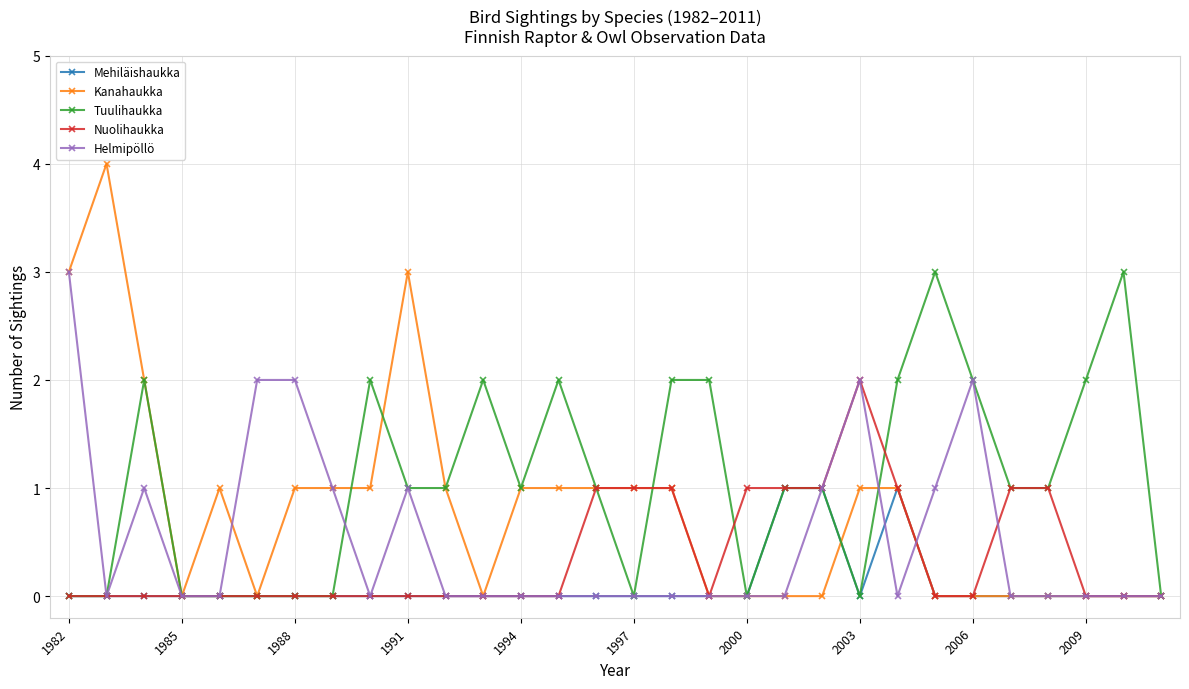

Which series has the widest spread of values?

Kanahaukka